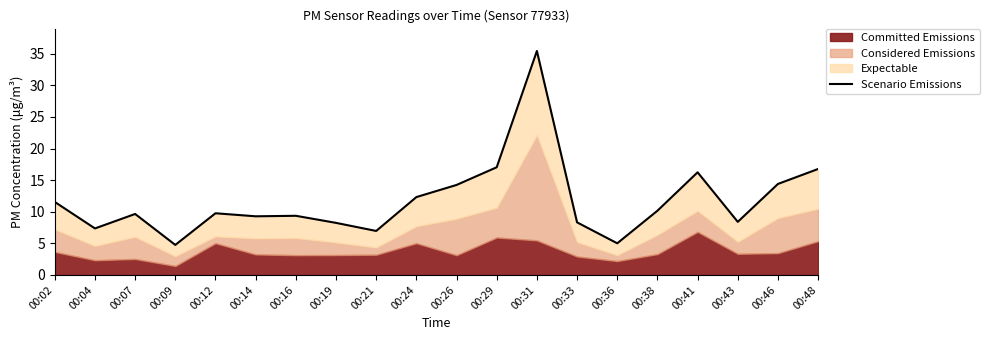

How many points are lower than both their immediate neighbors (excluding endpoints)?

6